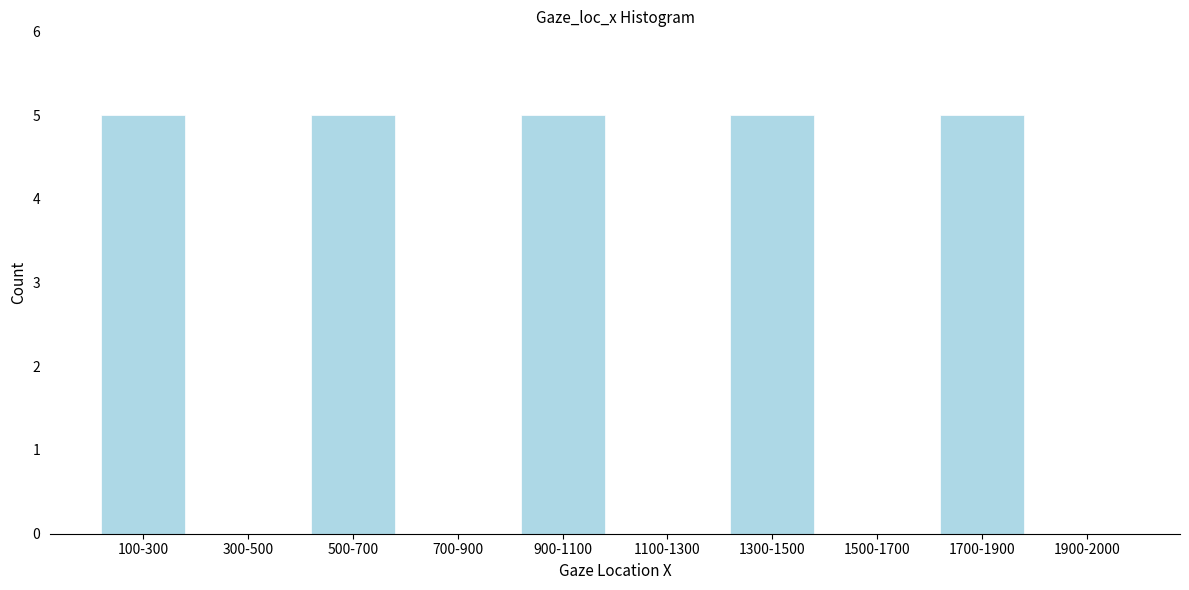

Reading right to left, extract all data points from this chart.

1900-2000=0	1700-1900=5	1500-1700=0	1300-1500=5	1100-1300=0	900-1100=5	700-900=0	500-700=5	300-500=0	100-300=5